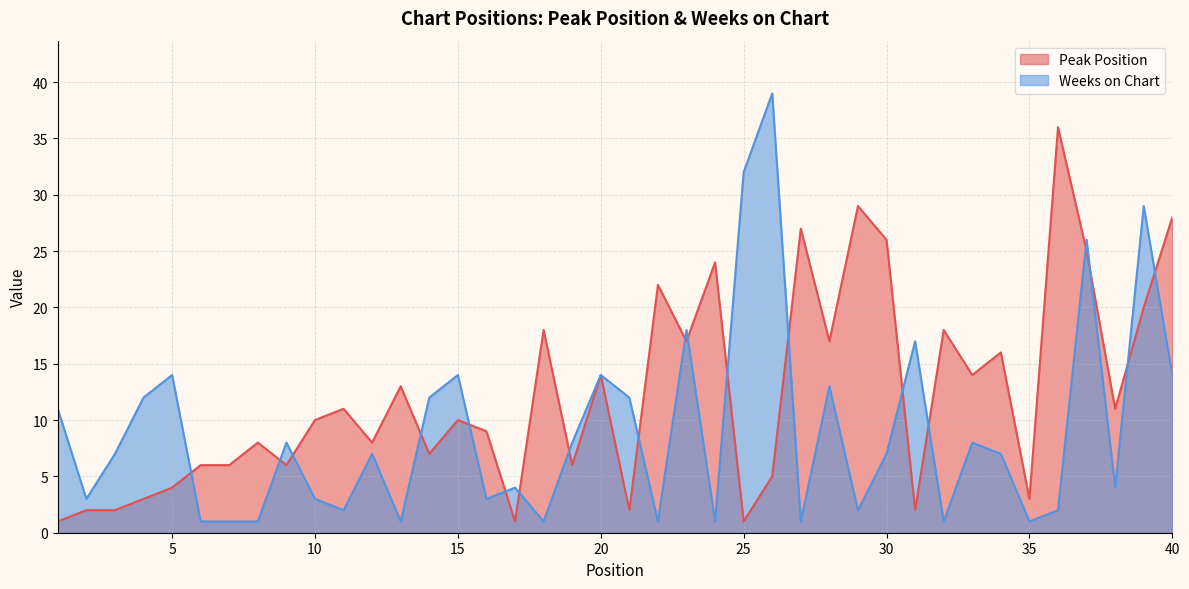

Rank the series by their average value, from lowest to highest.

Weeks on Chart, Peak Position